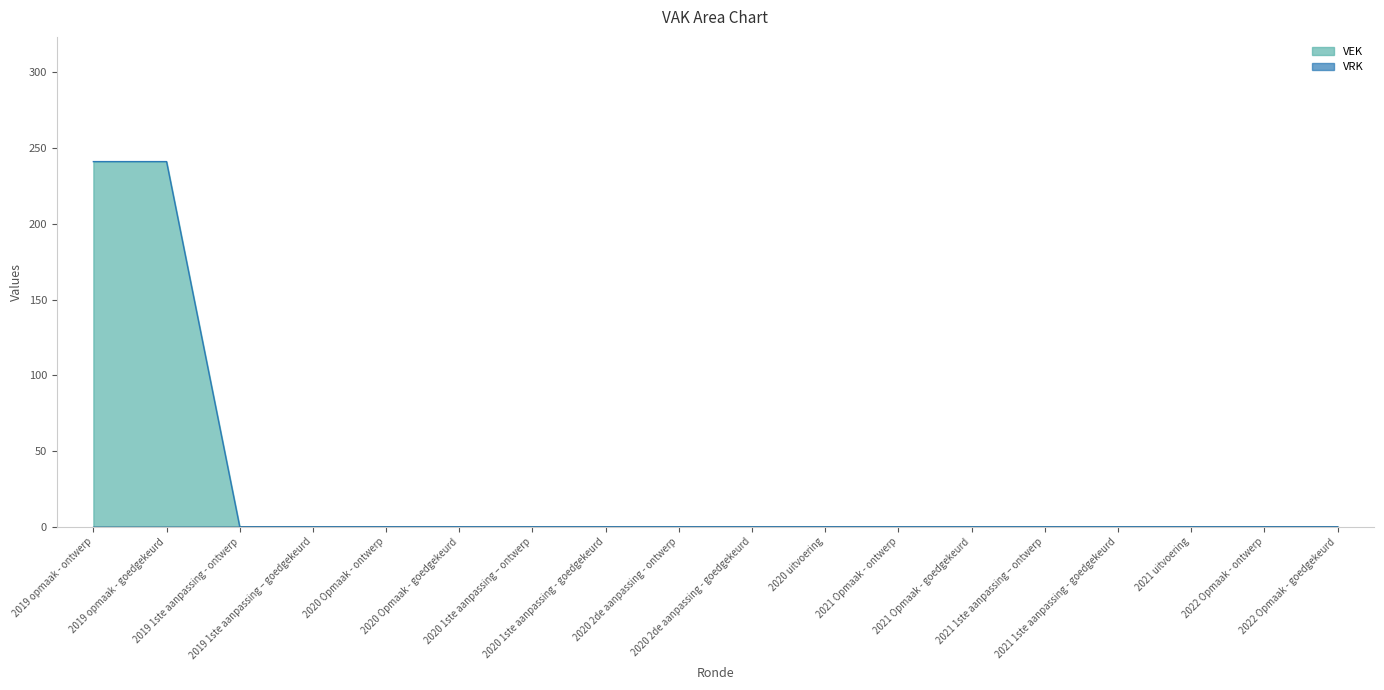

What is the label of the 3rd point from the right?

2021 uitvoering